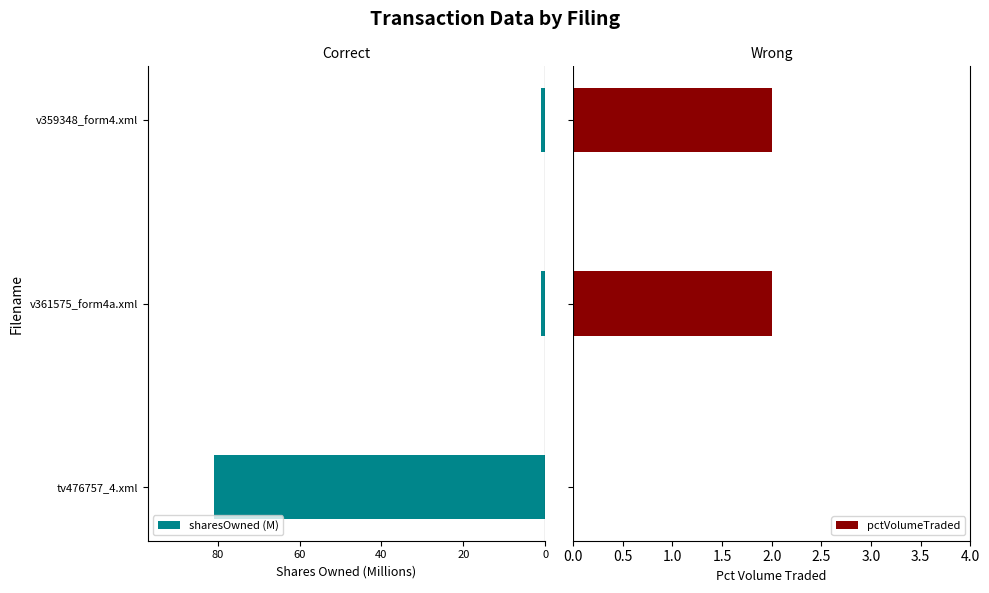

List the series in order of their peak value, highest first.

pctVolumeTraded, sharesOwned (M)